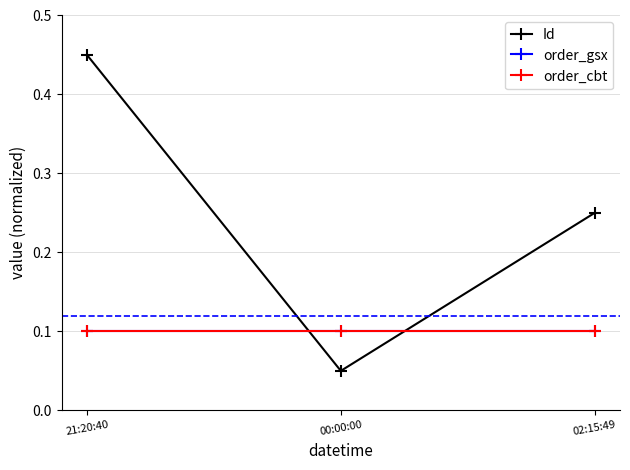

Does the chart have visible grid lines?

Yes